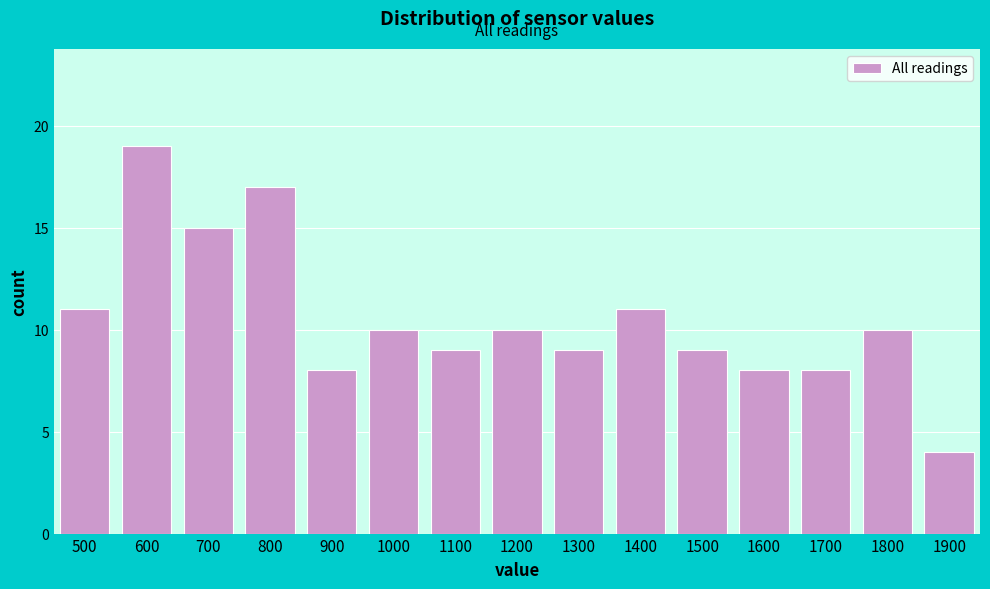

Reading left to right, list all the values displayed in this chart.

11	19	15	17	8	10	9	10	9	11	9	8	8	10	4